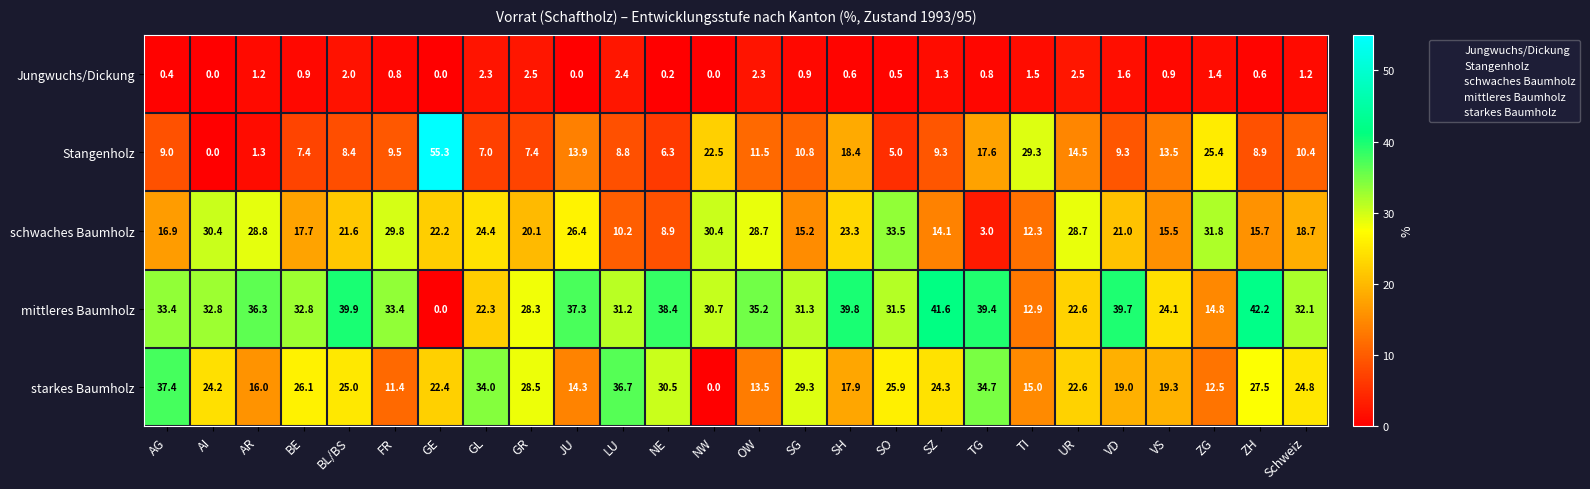

At which label is starkes Baumholz closest to 18?

SH